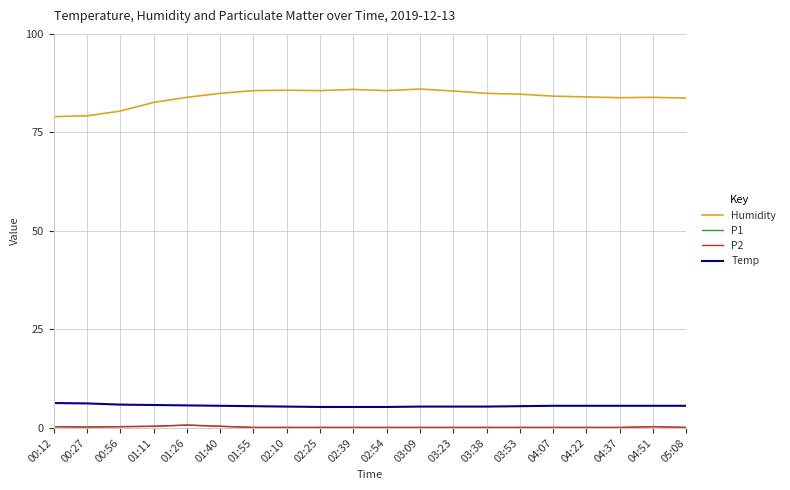

Reading left to right, transcribe all the data shown in this chart.

Humidity: 79.0	79.2	80.4	82.6	83.9	84.9	85.6	85.7	85.6	85.9	85.6	86.0	85.5	84.9	84.7	84.2	84.0	83.8	83.9	83.7
P1: 0.3	0.2	0.3	0.4	0.7	0.4	0.1	0.1	0.1	0.1	0.1	0.1	0.1	0.1	0.1	0.1	0.1	0.1	0.3	0.1
P2: 0.3	0.2	0.3	0.4	0.7	0.4	0.1	0.1	0.1	0.1	0.1	0.1	0.1	0.1	0.1	0.1	0.1	0.1	0.3	0.1
Temp: 6.3	6.2	5.9	5.8	5.7	5.6	5.5	5.4	5.3	5.3	5.3	5.4	5.4	5.4	5.5	5.6	5.6	5.6	5.6	5.6